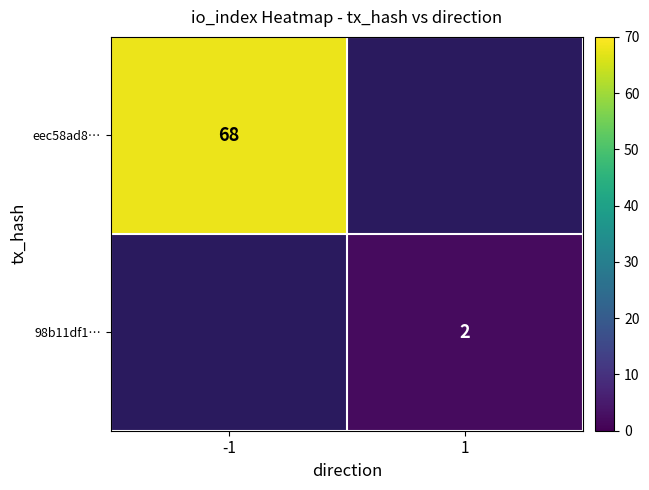

The value of 98b11df1… at 1 is 4. True or false?

False